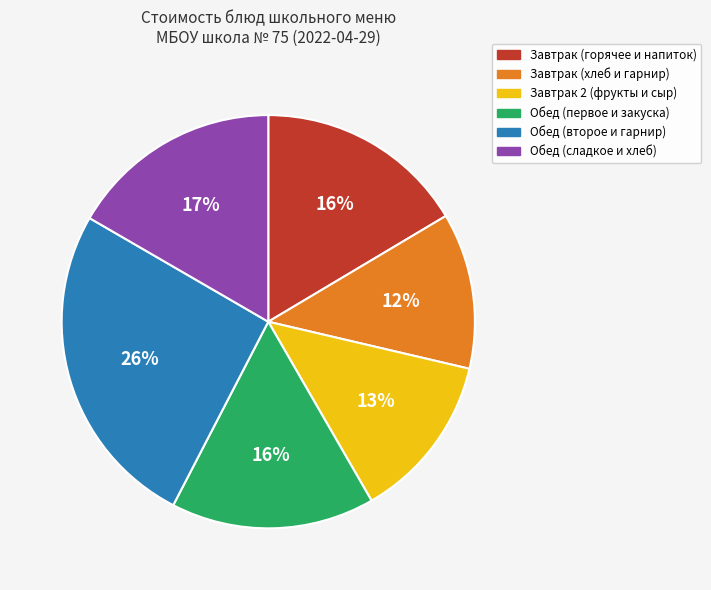

To the nearest percent, what percentage of the pie is Обед (второе и гарнир)?

26%